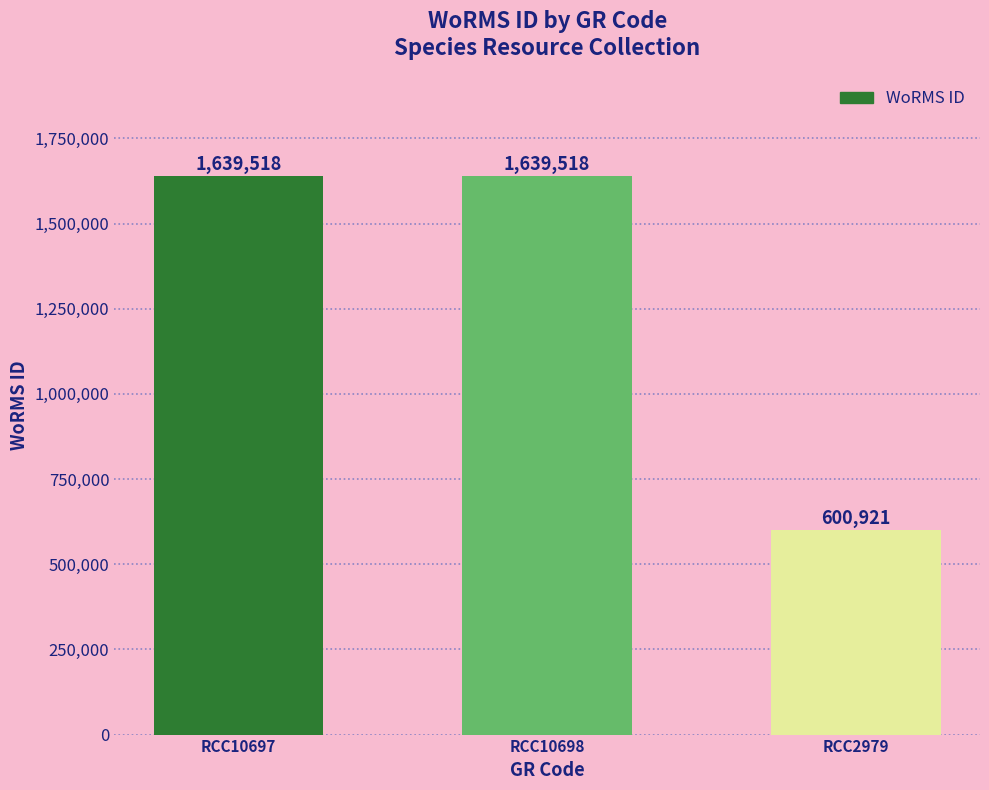

What position from the right is RCC10697?

3